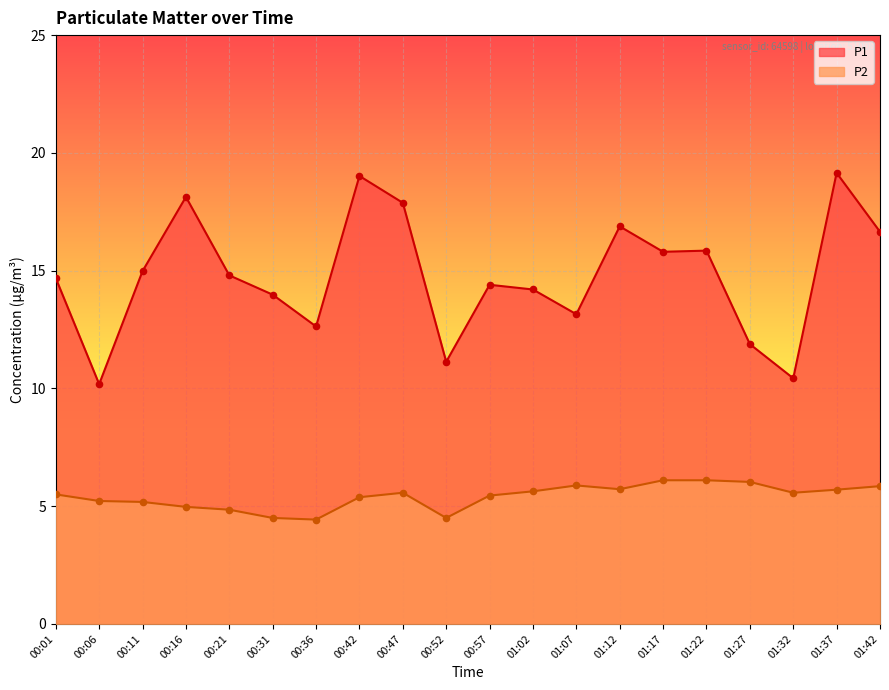

Which series contains the lowest Y value?

P2